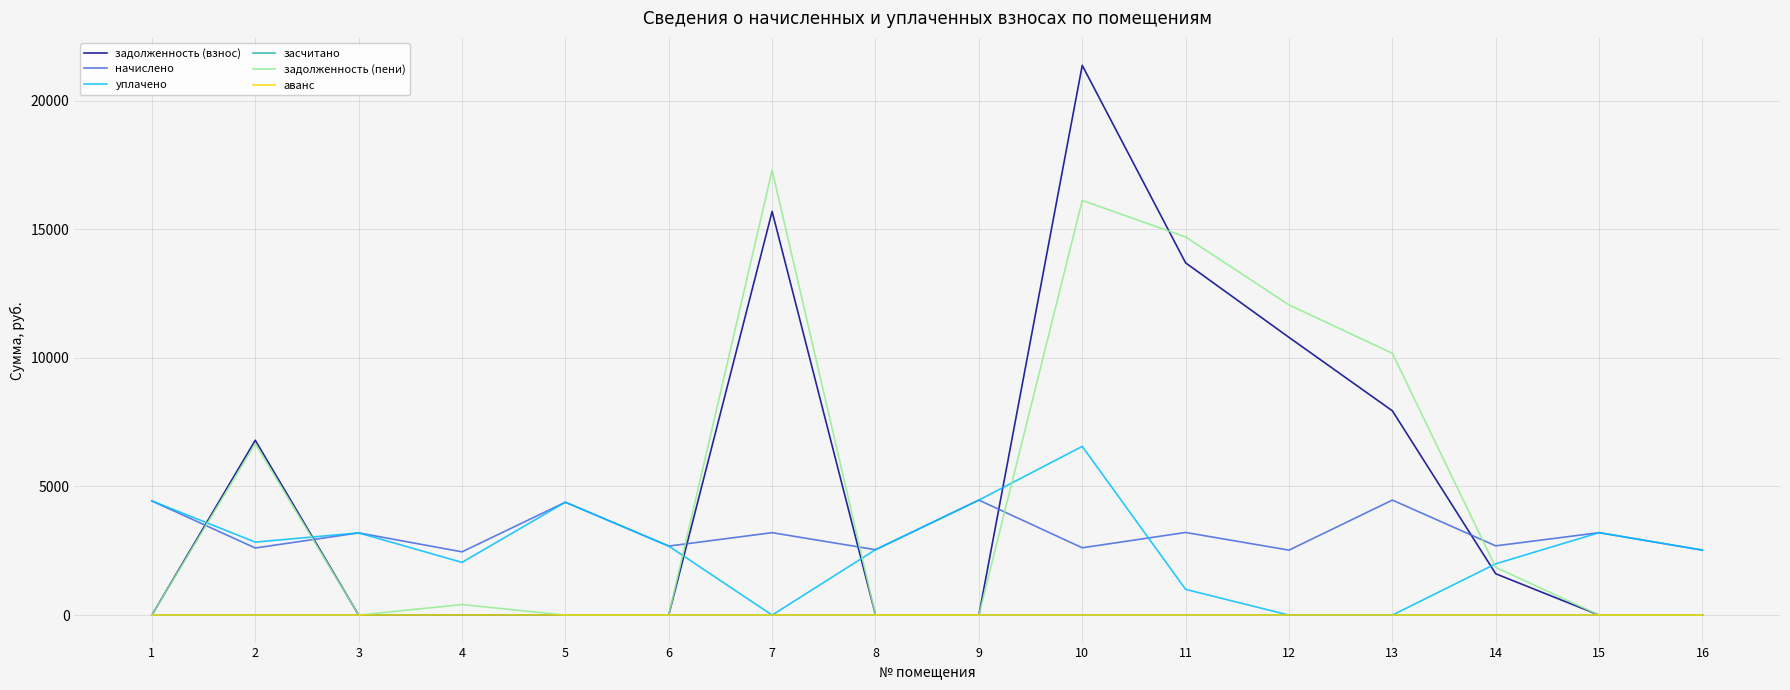

What is the spread (max minus min) of values at 9?

4471.2